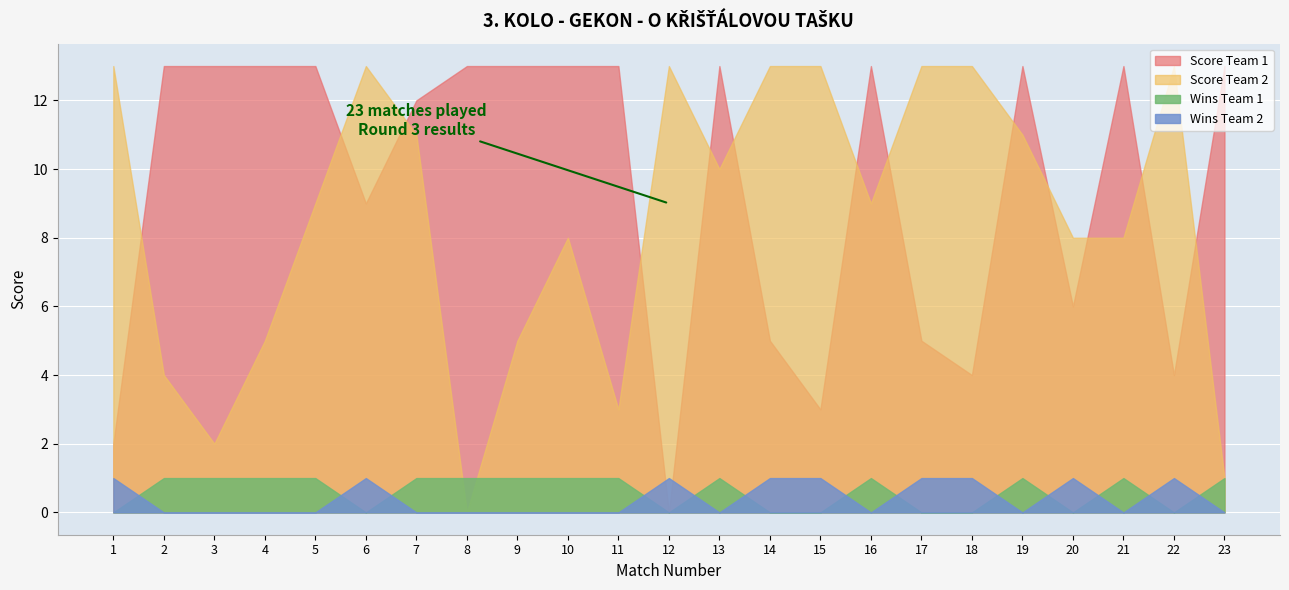

Which category has the lowest value across all series?

12